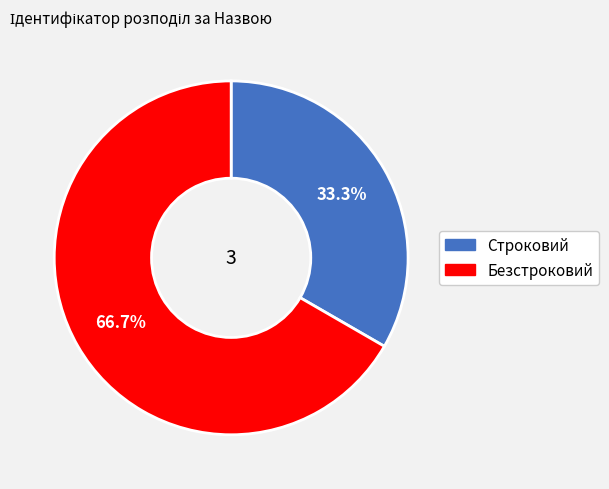

How many slices are in this pie chart?

2